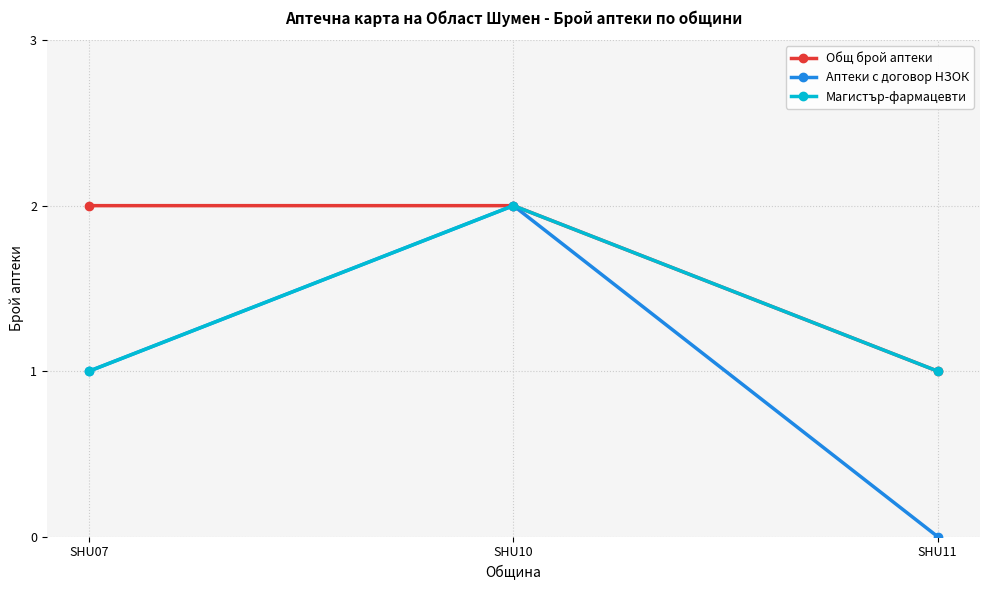

What is the highest value of the Аптеки с договор НЗОК series?

2